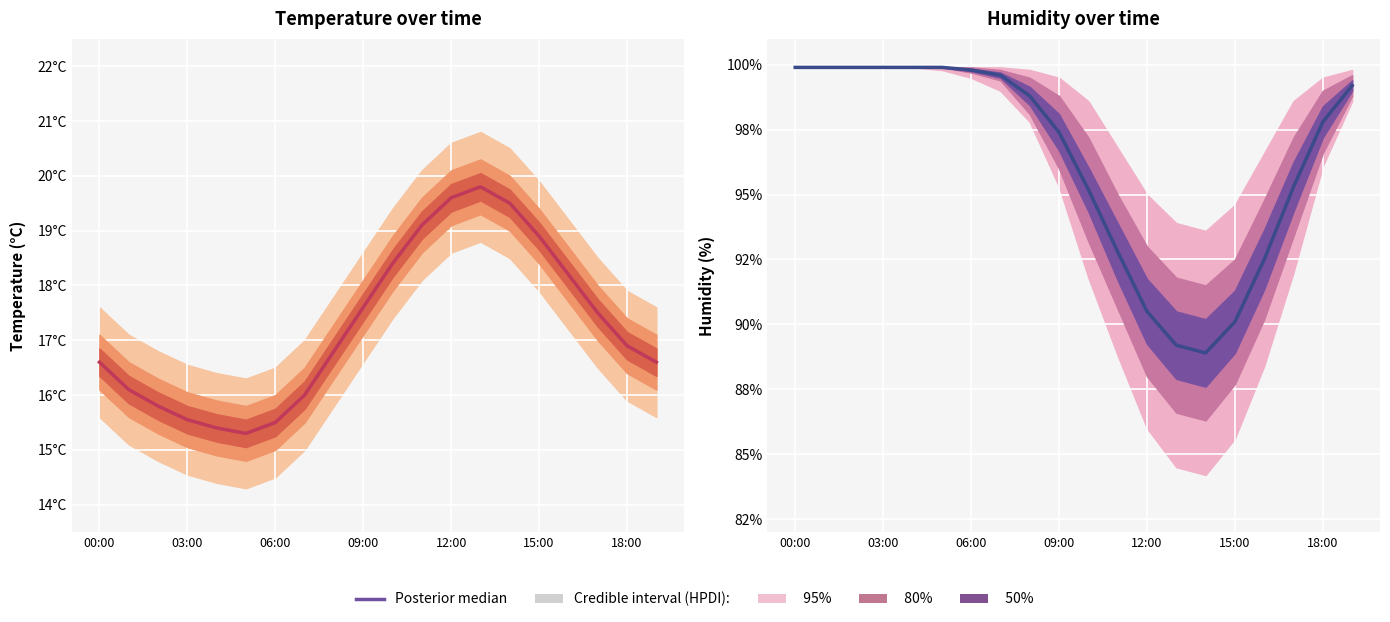

How many data points does each series have?

20